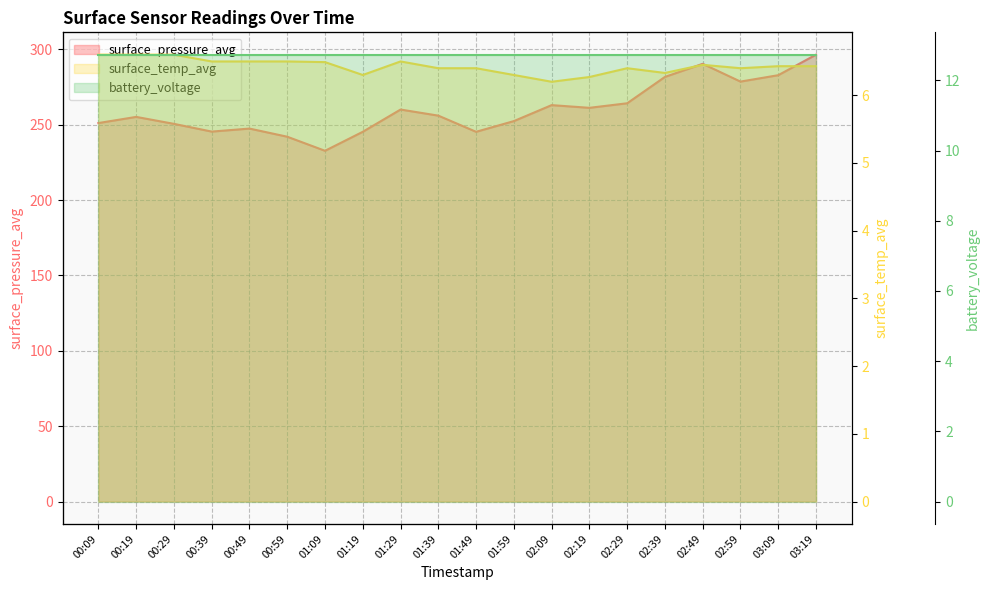

What is the total value across all series at 01:19?

264.4